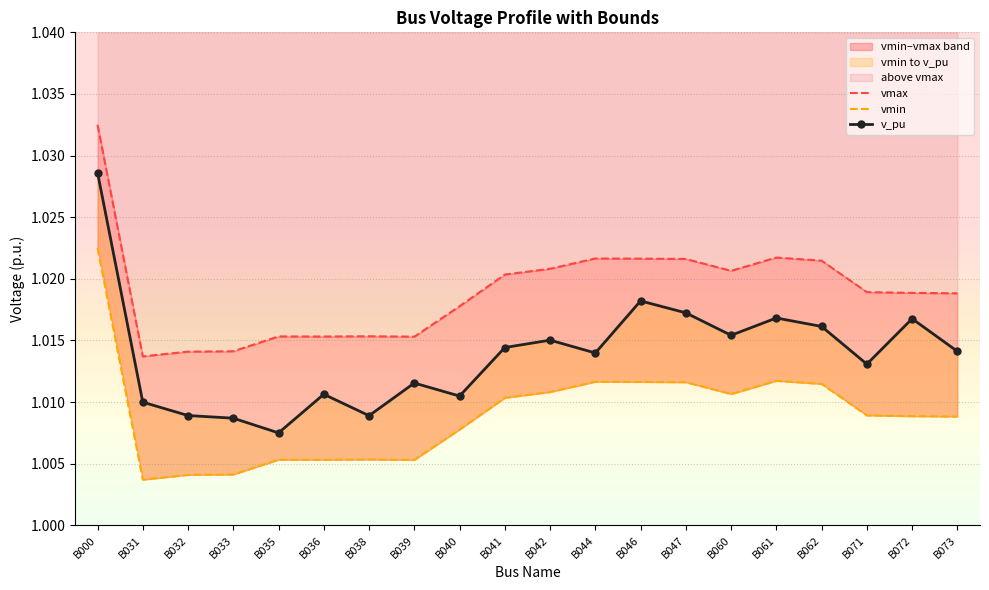

Is the value of v_pu at B040 greater than the value of vmax at B071?

No